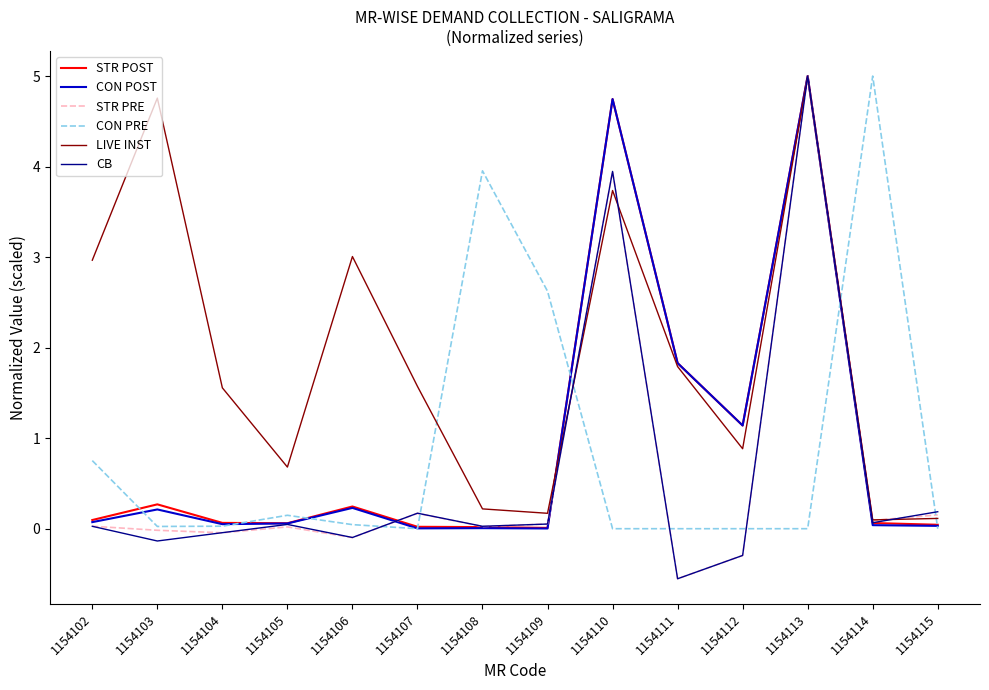

Which series changed the most between 1154105 and 1154107?

LIVE INST